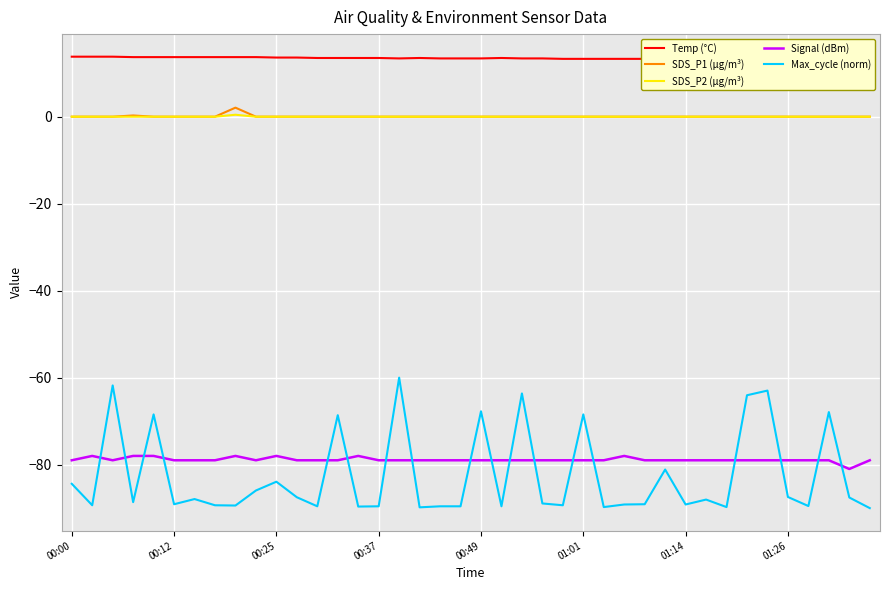

What is the total value across all series at 8?

-151.2